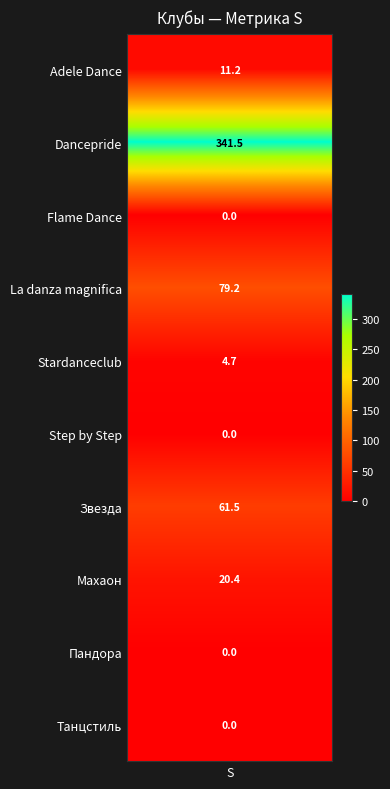

What is the difference between the second highest and second lowest values?

79.2